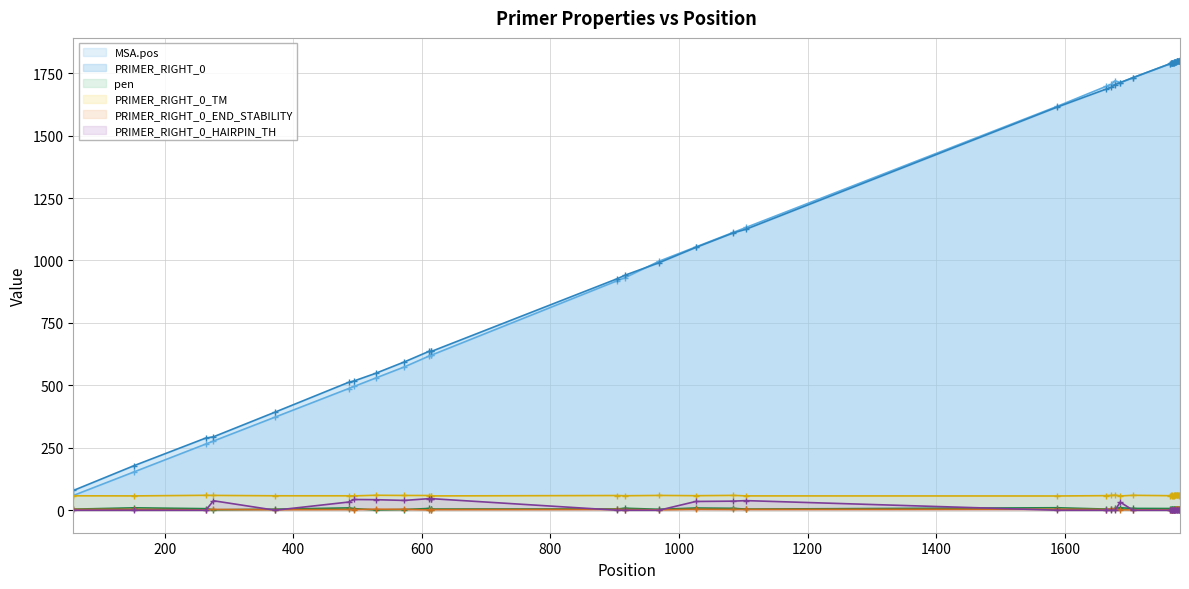

Rank the categories by MSA.pos value from highest to lowest.

1779, 1778, 1776, 1777, 1774, 1775, 1773, 1771, 1772, 1770, 1769, 1765, 1766, 1767, 1768, 1764, 1706, 1678, 1686, 1672, 1664, 1588, 1104, 1084, 1026, 969, 916, 904, 615, 614, 611, 573, 528, 495, 486, 372, 276, 264, 153, 58